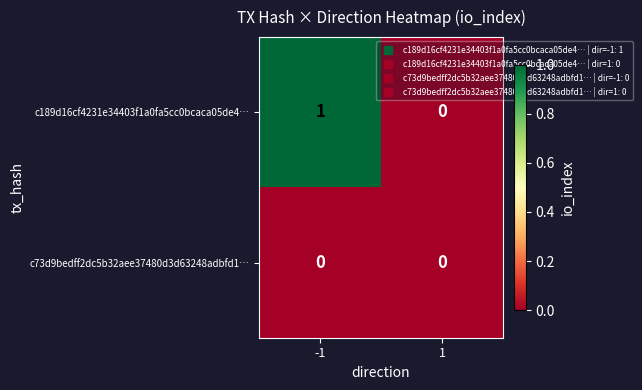

The value of c73d9bedff2dc5b32aee37480d3d63248adbfd1… at -1 is 0. True or false?

True